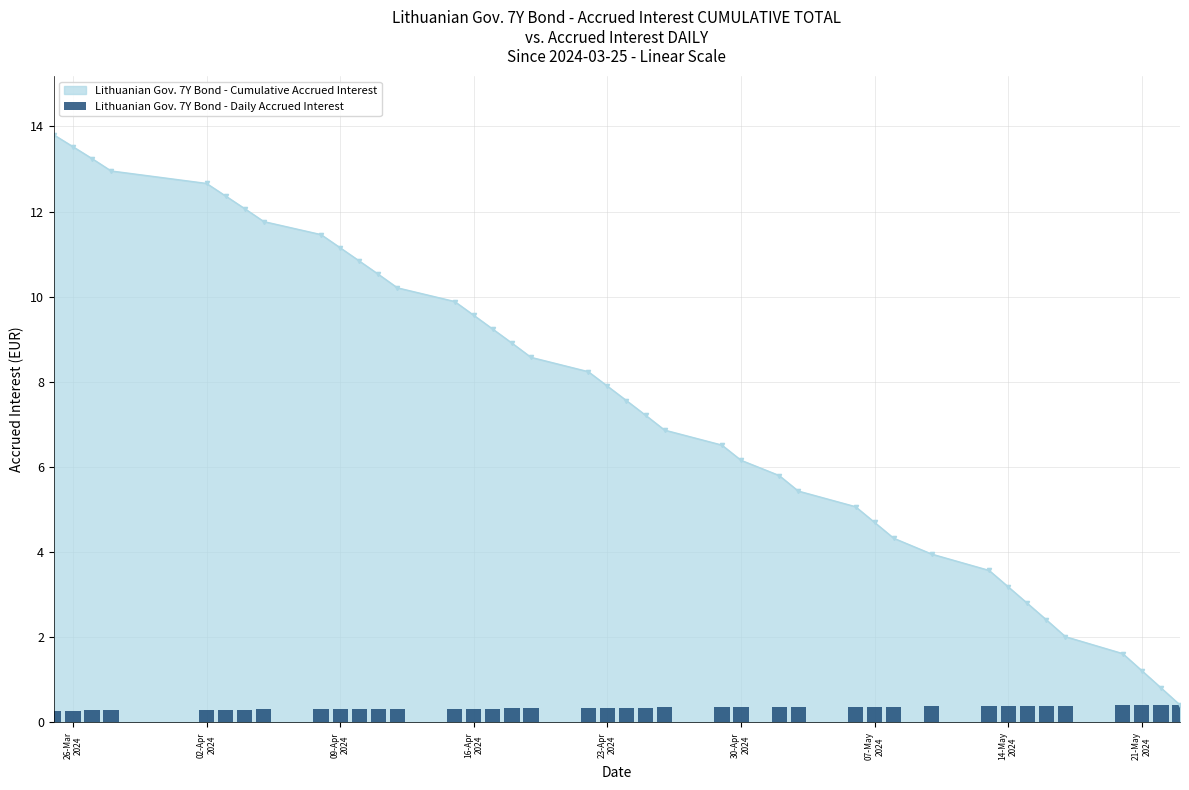

What is the difference between the second highest and minimum values?

0.1